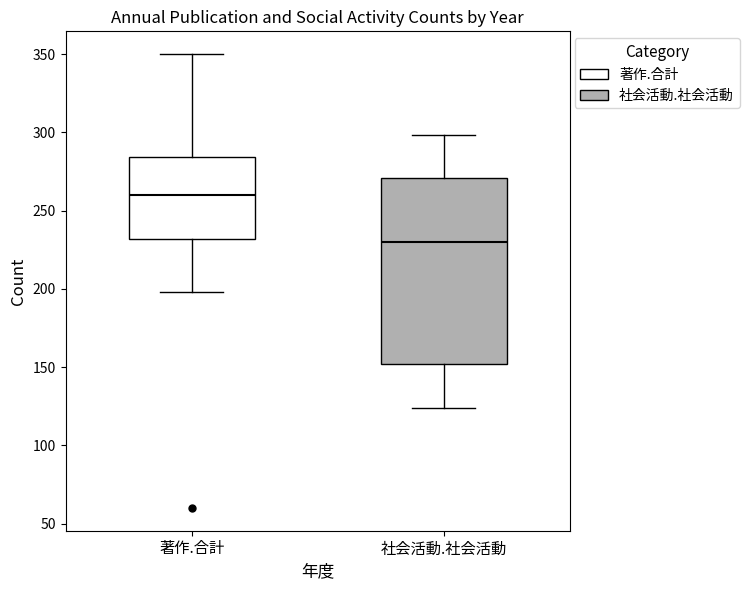

Reading left to right, read every box against the y-axis: the position of its median line, the range the box covers, and the ends of its whiskers. The values are not printed on the chart, so give them approximately, as read against the axis.

著作.合計: median 260, box 230 to 285, whiskers 200 to 350
社会活動.社会活動: median 230, box 150 to 270, whiskers 125 to 300